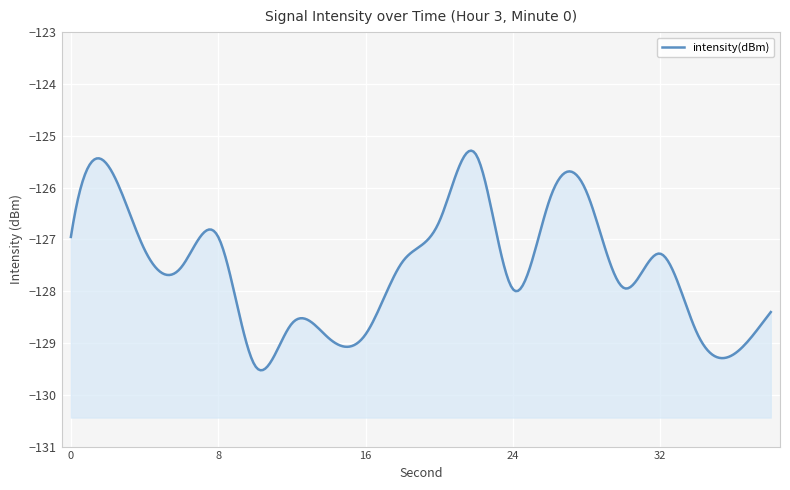

Reading left to right, what are all the values shown in this chart?

0=-127.0	2=-125.6	4=-127.2	6=-127.5	8=-127.0	10=-129.4	12=-128.6	14=-128.9	16=-128.8	18=-127.4	20=-126.7	22=-125.4	24=-128.0	26=-126.2	28=-126.1	30=-127.9	32=-127.3	34=-128.8	36=-129.2	38=-128.4